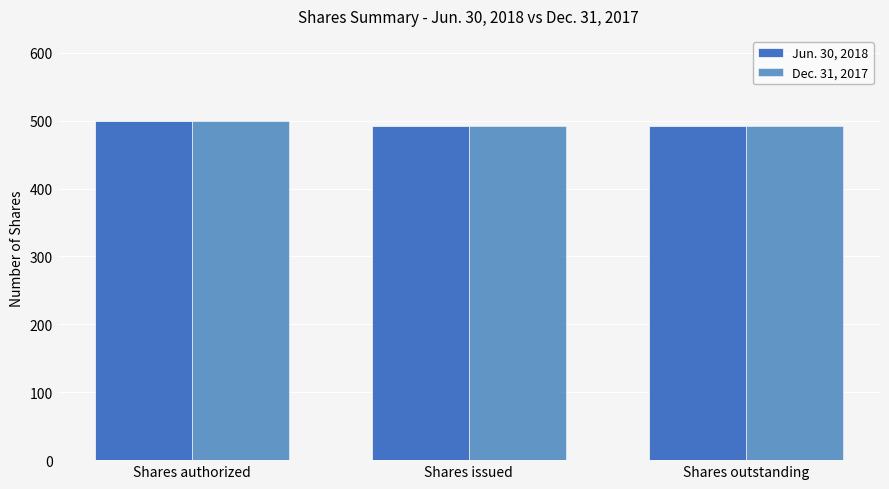

What is the value of the Jun. 30, 2018 bar at the 3rd from the left?

492.4